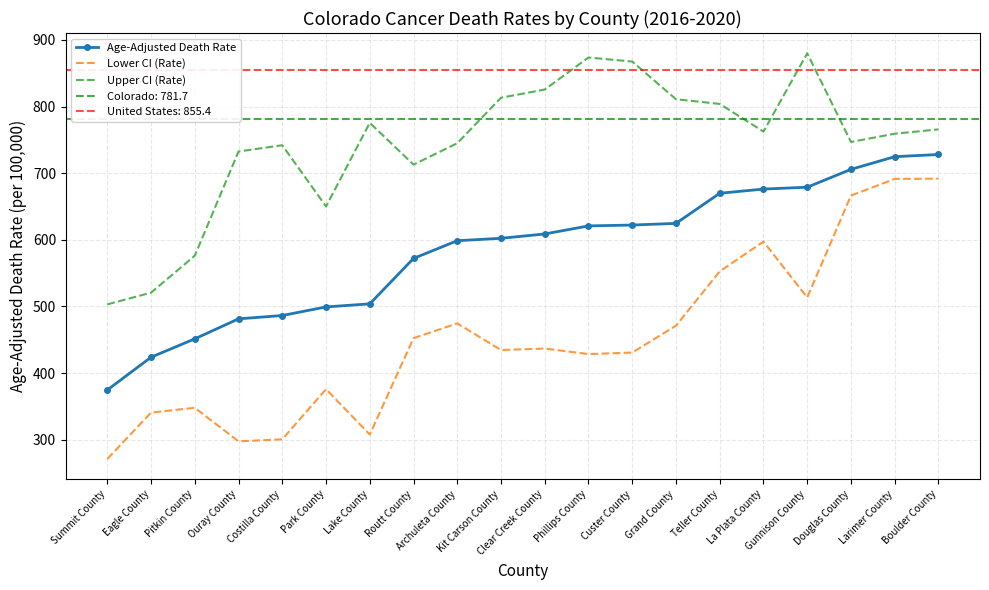

What is the maximum value shown in the chart?

879.9